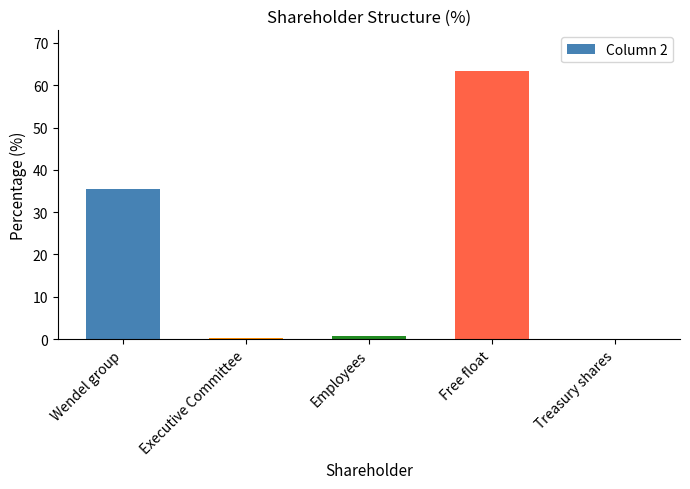

Between Wendel group and Employees, which is larger?

Wendel group